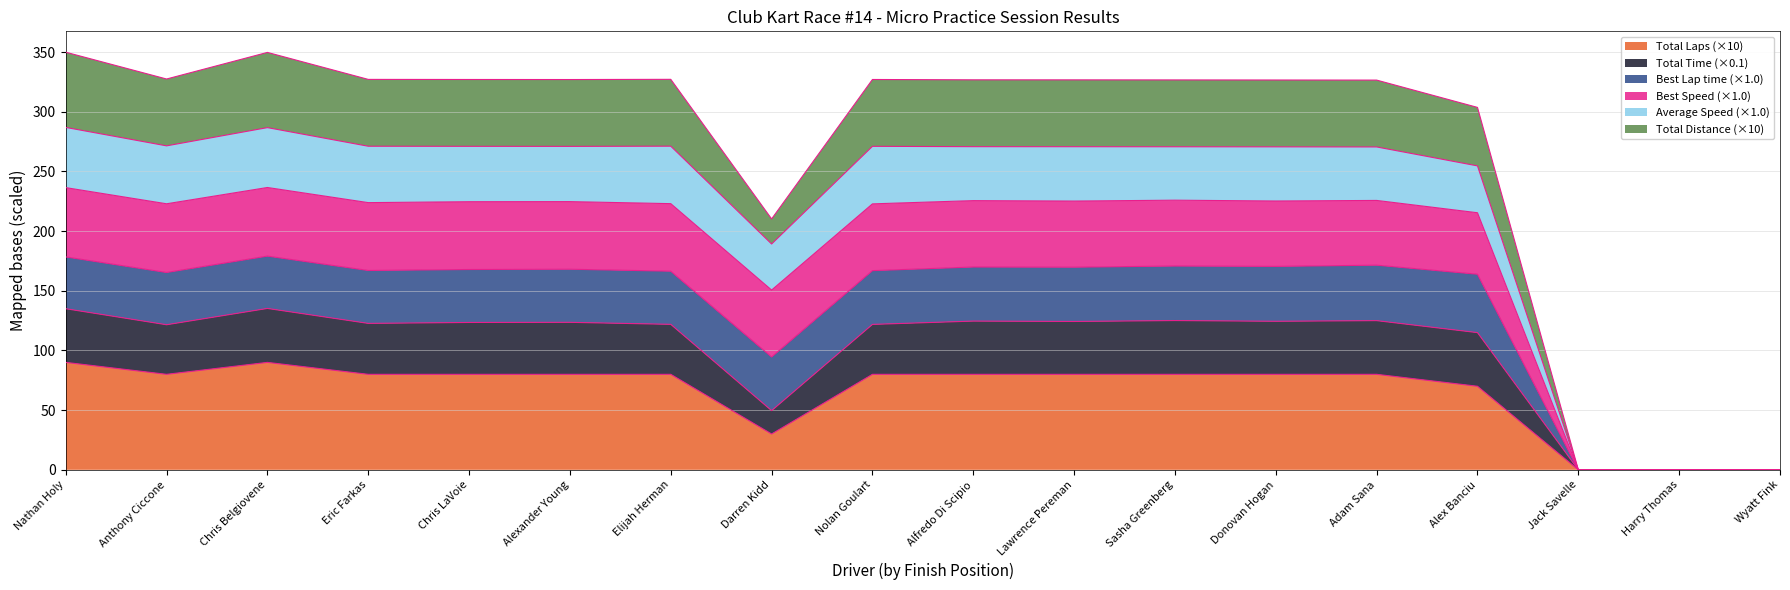

Does the chart display data point markers on the line(s)?

No